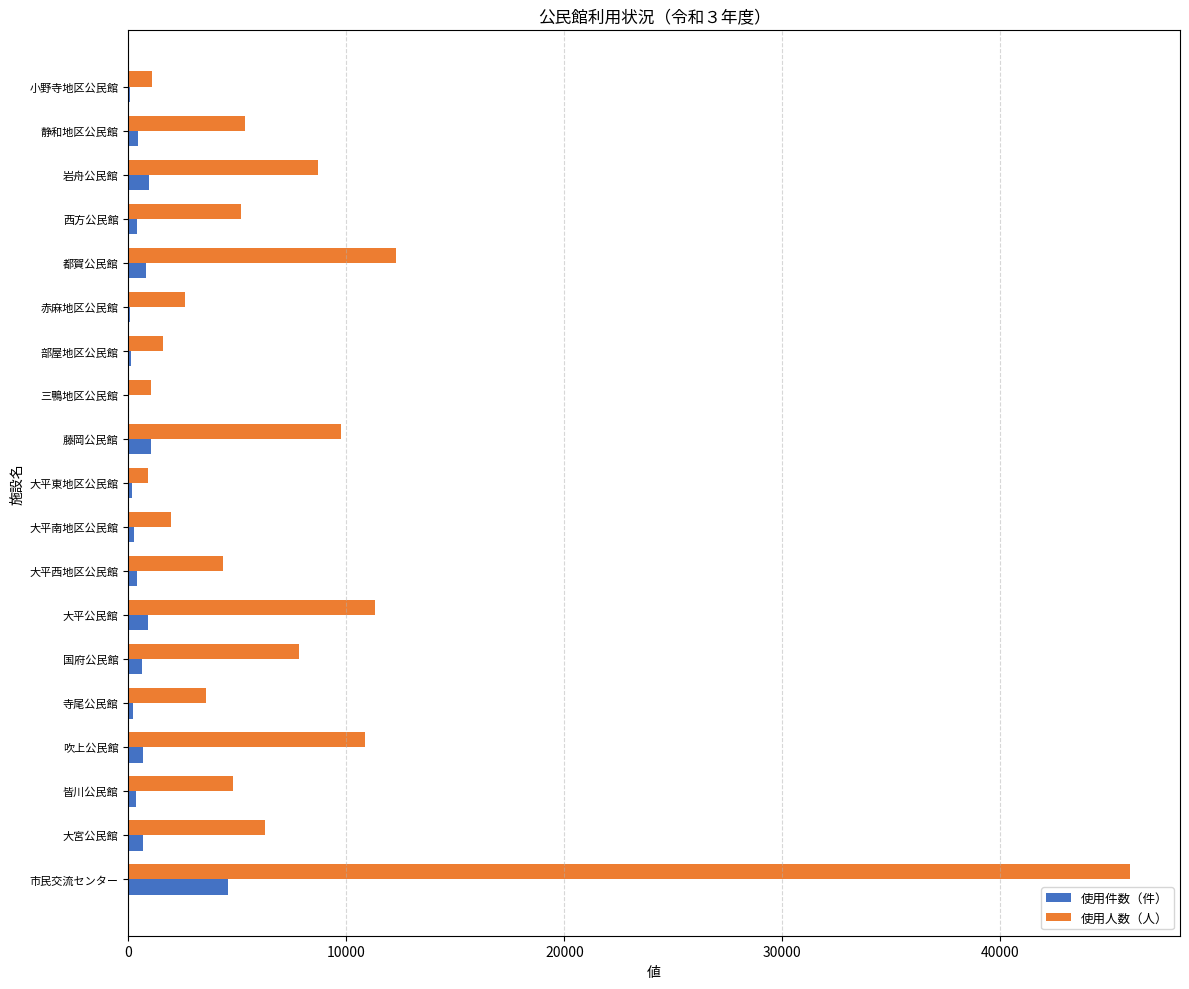

Between 藤岡公民館 and 静和地区公民館, which series saw the biggest shift?

使用人数（人）